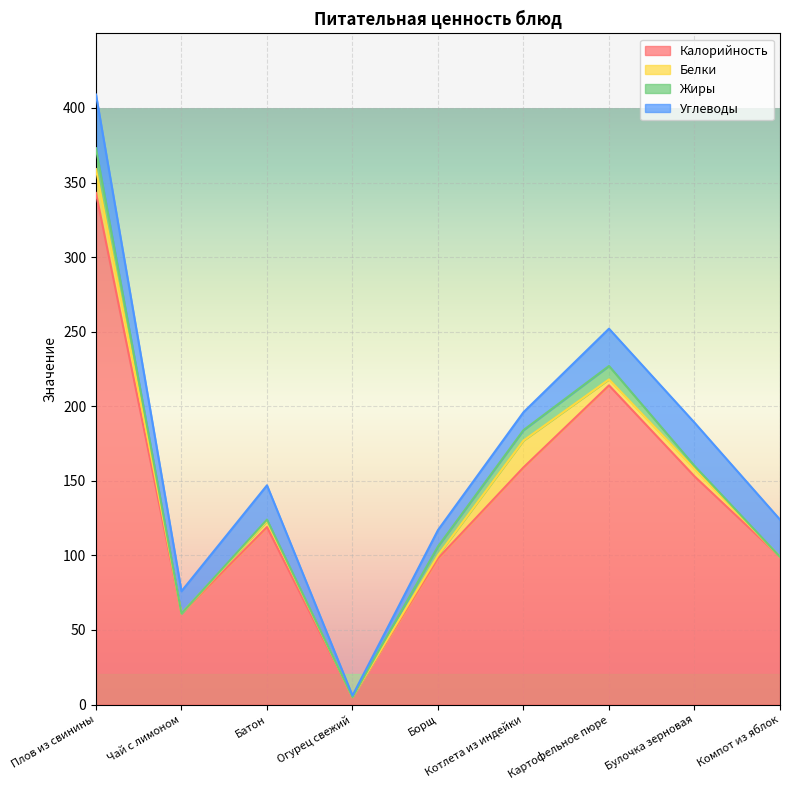

How many distinct data groups are displayed?

4